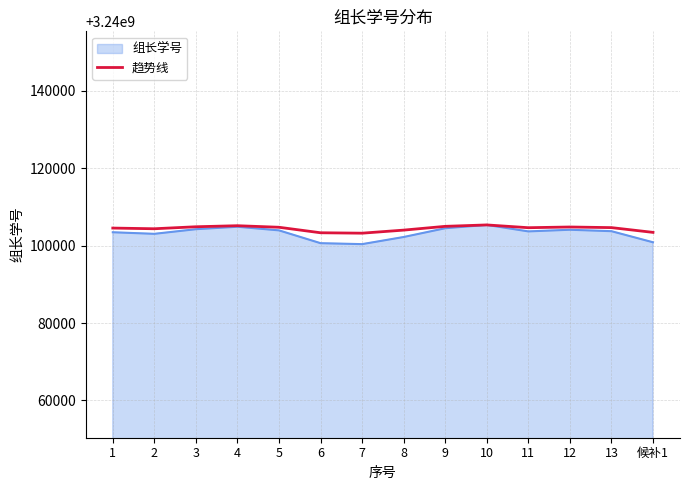

What is the total value across all series at 13?

6480208356.2